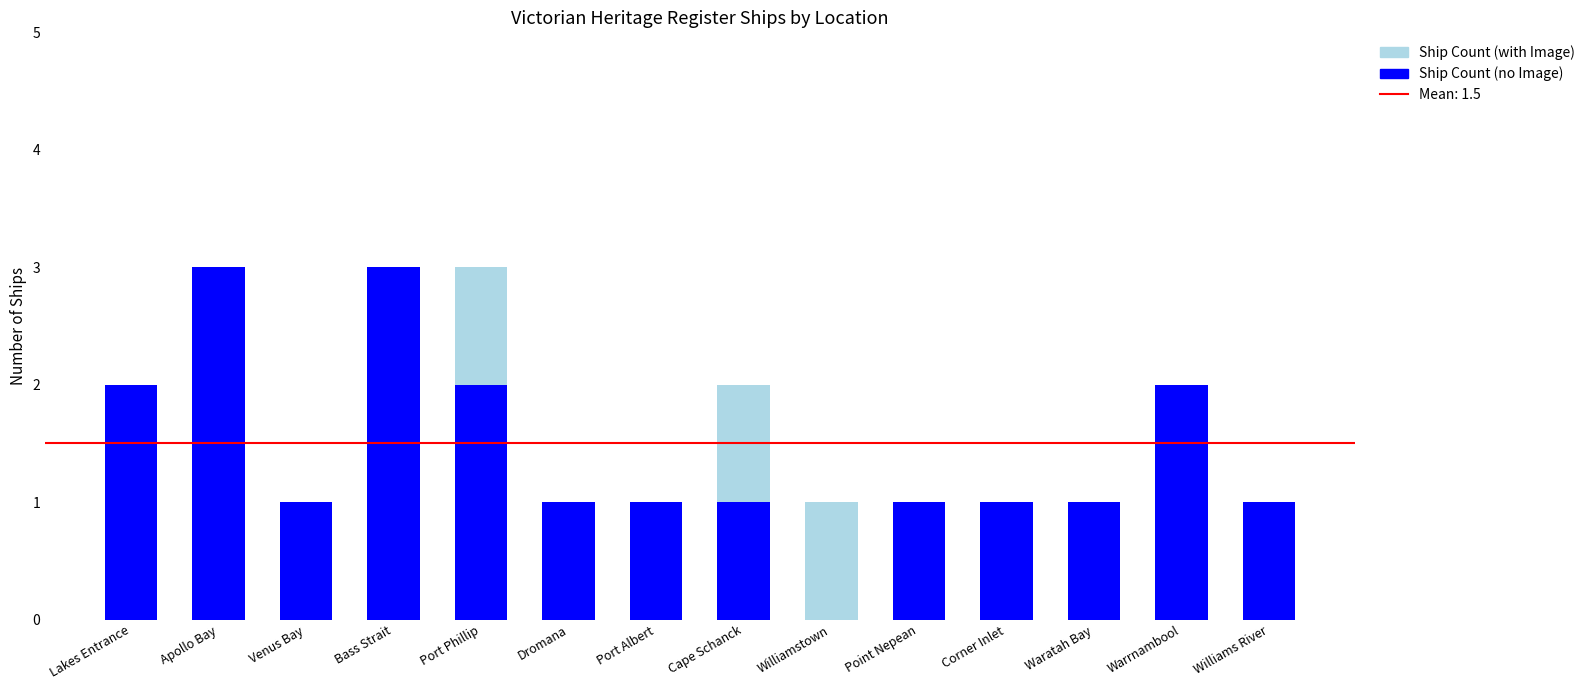

The Ship Count (no Image) series shows 1 at Cape Schanck. True or false?

True